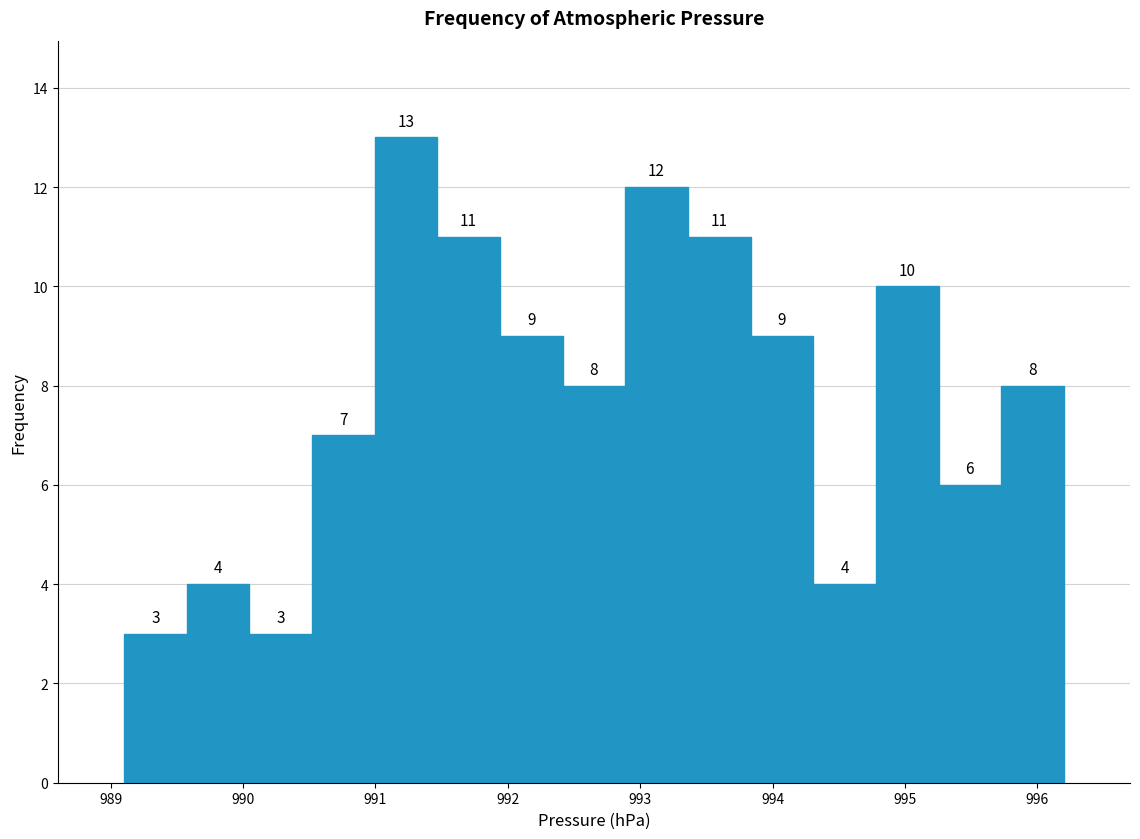

How tall is the bar that spans 989.1 to 989.6 on the x-axis? The bar edges are not printed on the chart, so give them approximately, as read against the axis.

3